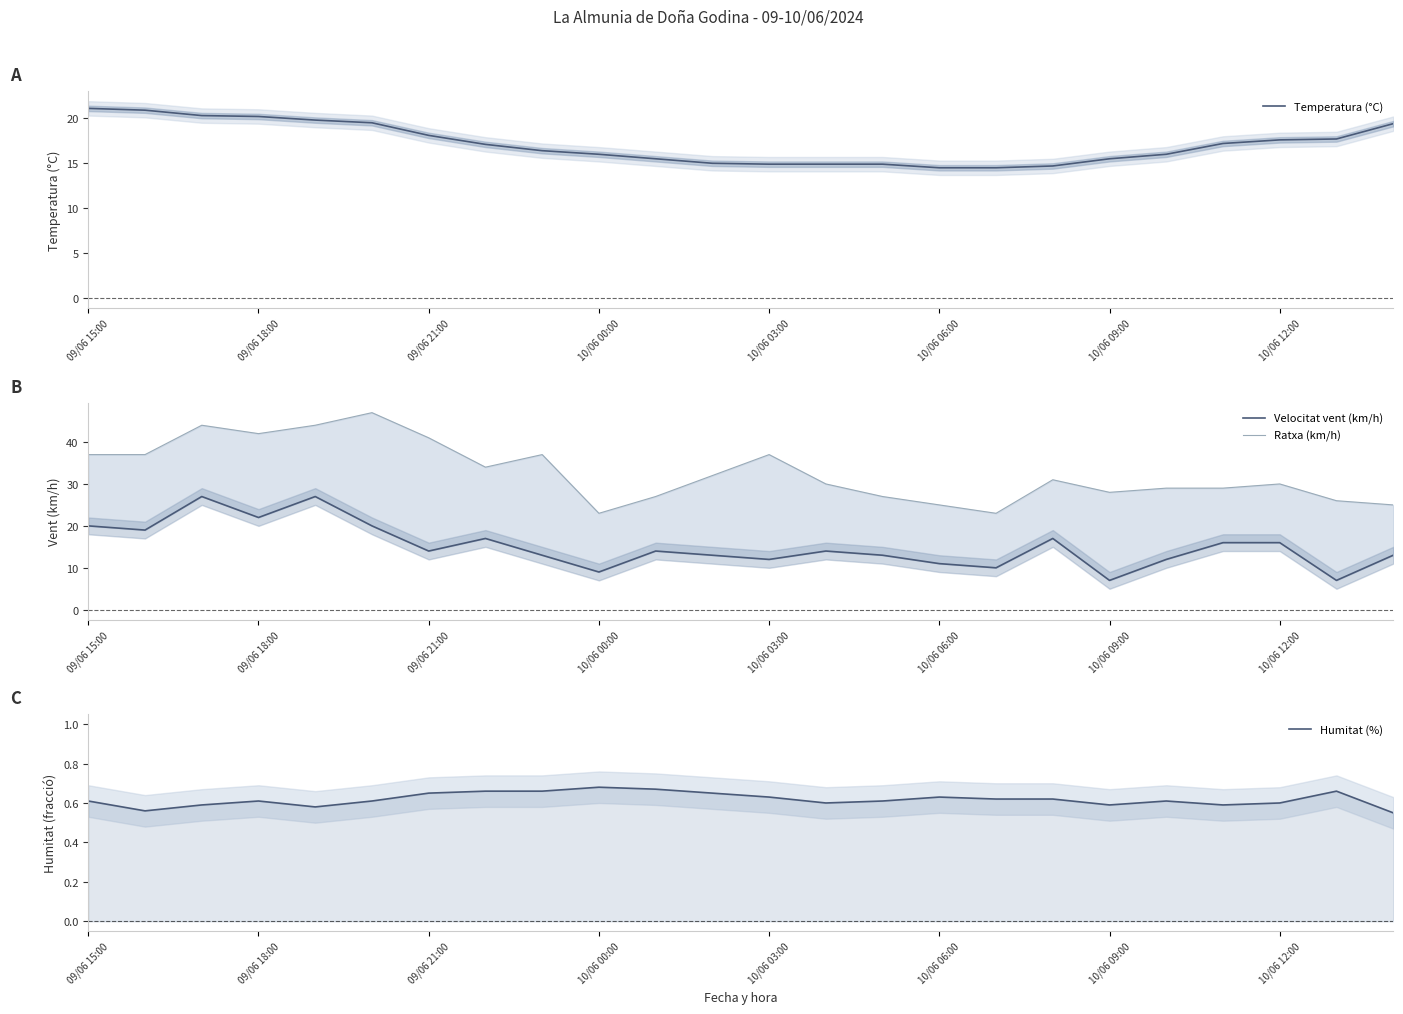

True or false: Ratxa (km/h) has a value of 43.4 at 10.

False